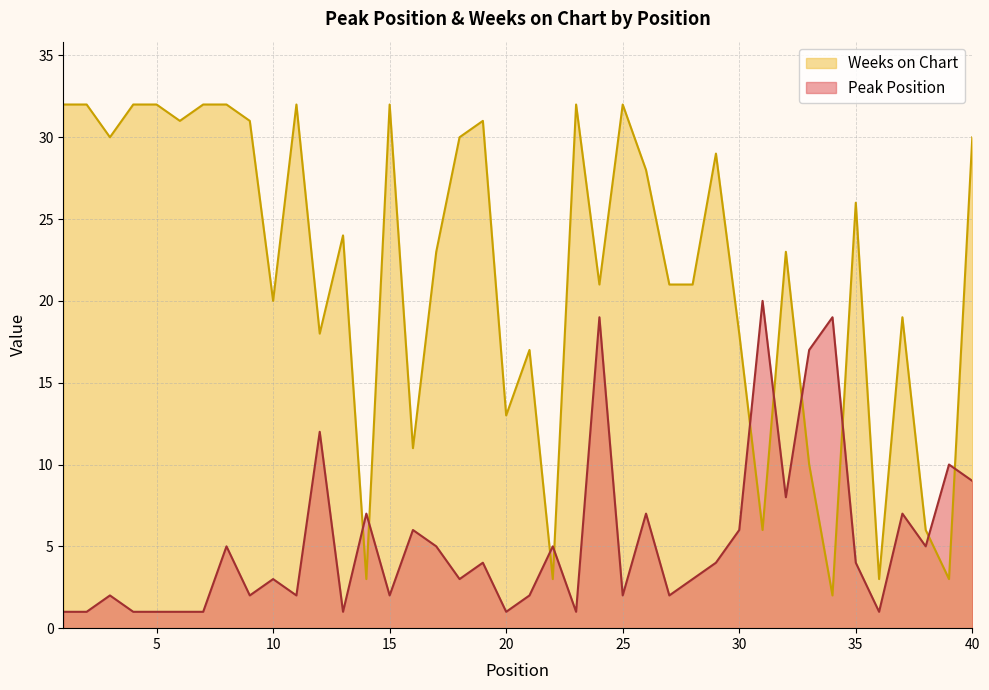

At which category does the chart reach its peak across all series?

1